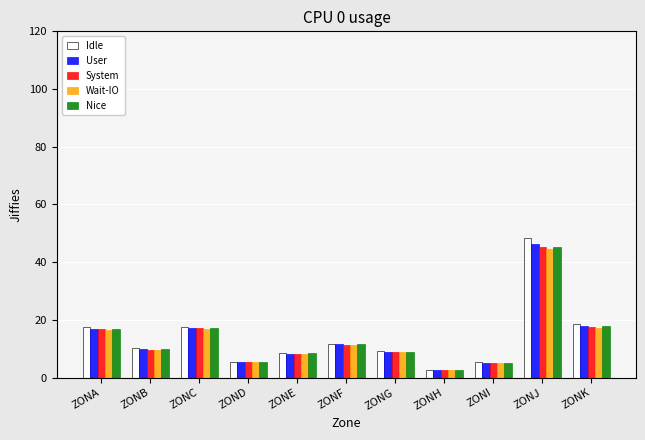

Count the number of categories in the chart.

11